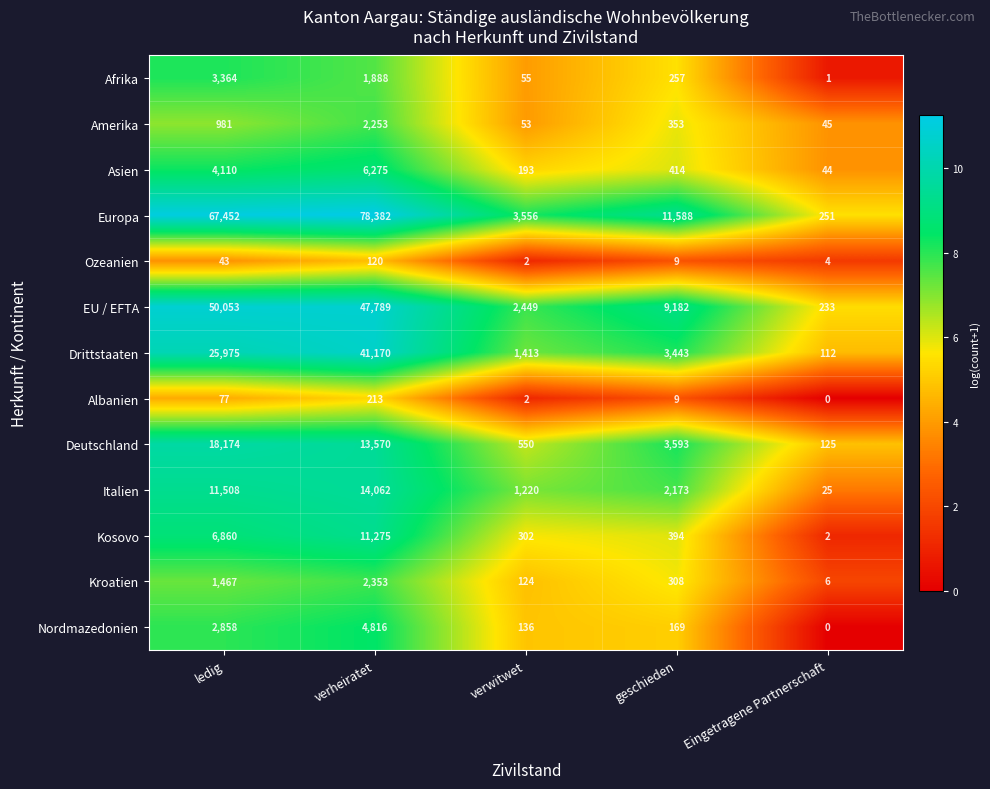

Which series has the largest total across all categories?

Europa